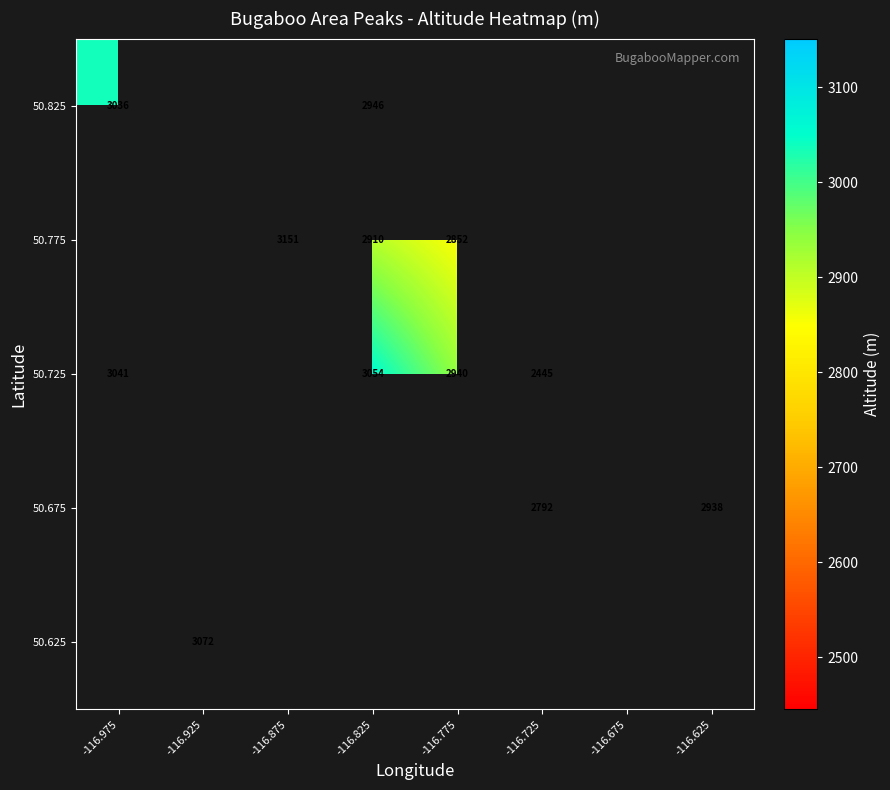

True or false: 50.775 has a value of 2910 at -116.825.

True